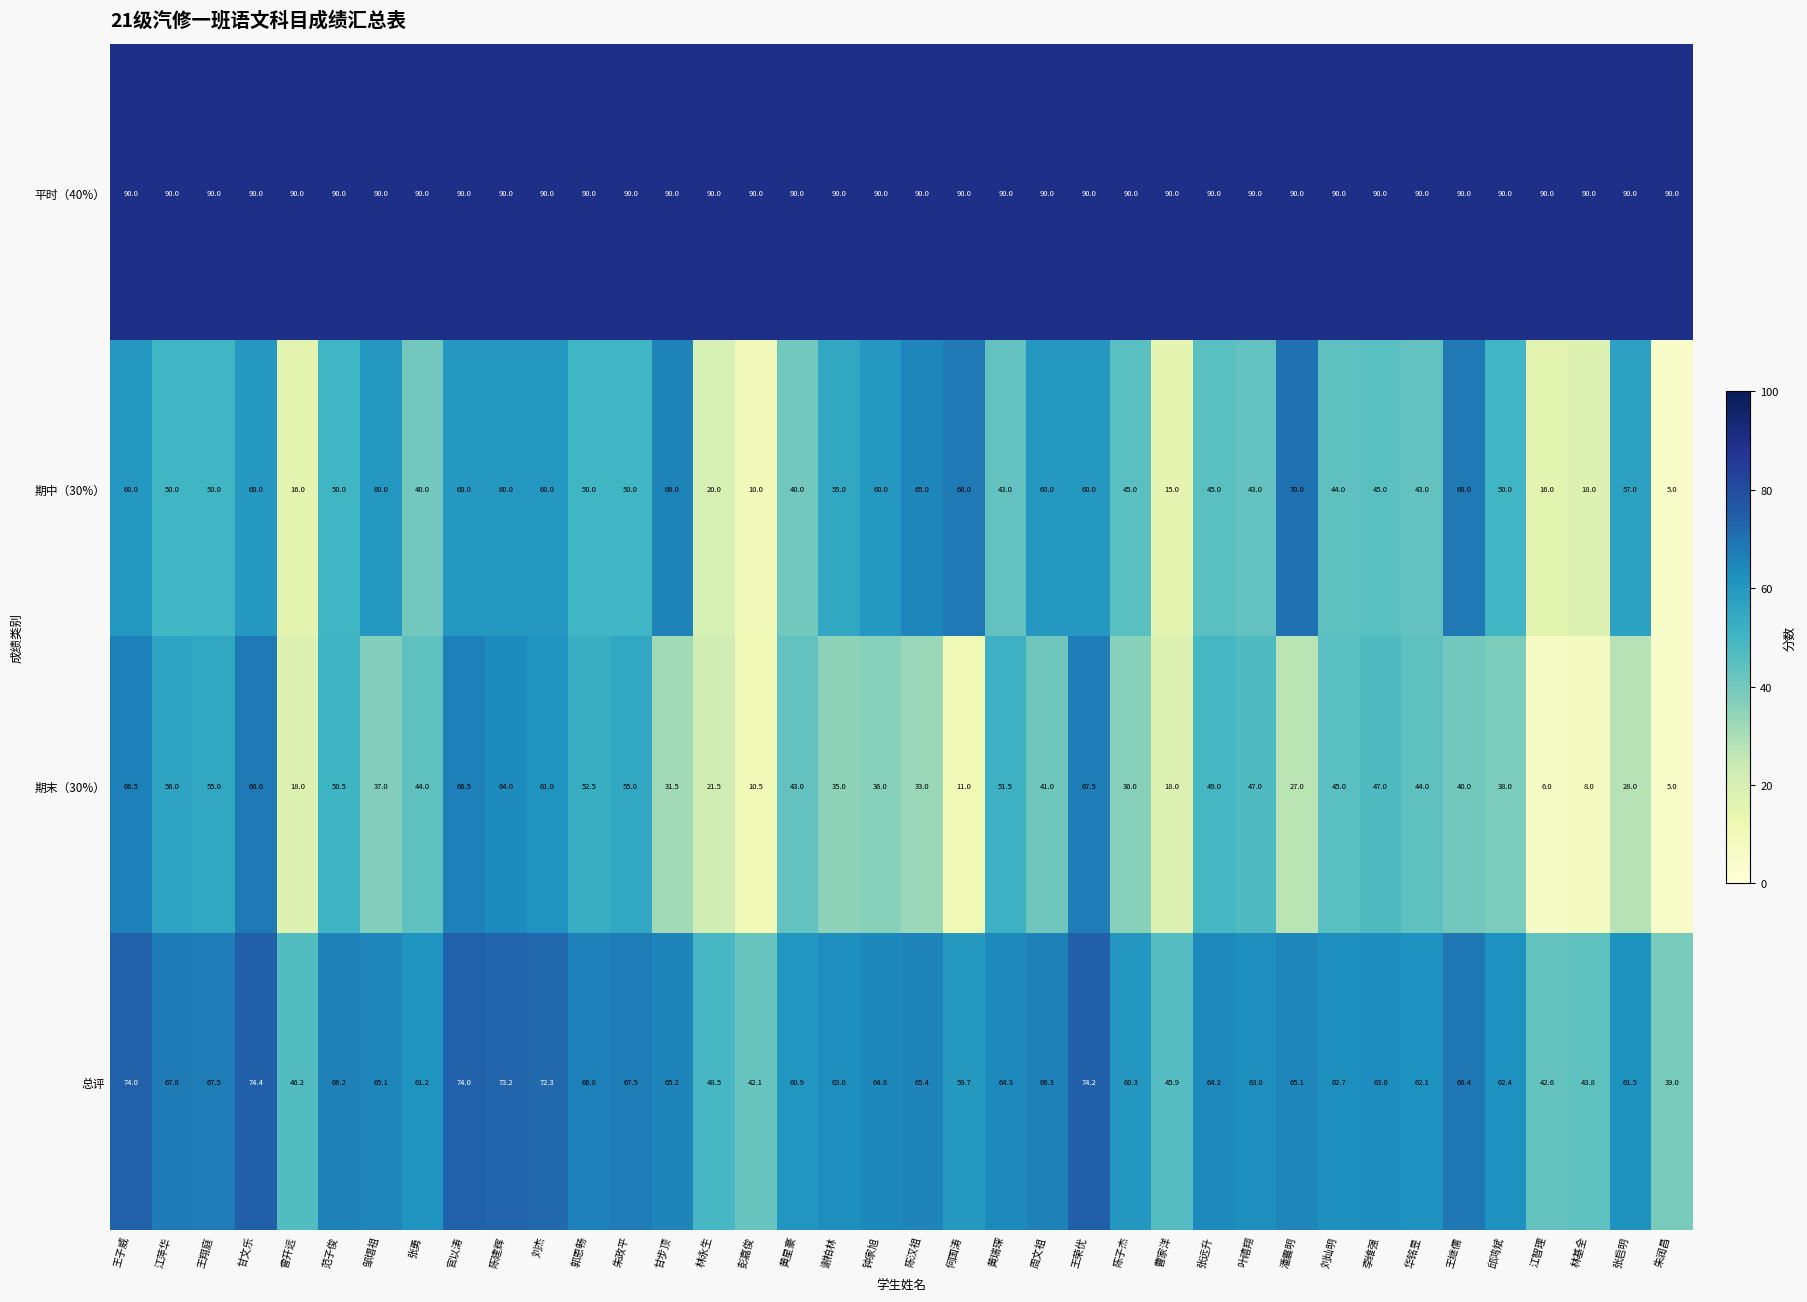

Which series has the largest range (max minus min)?

期中（30%）